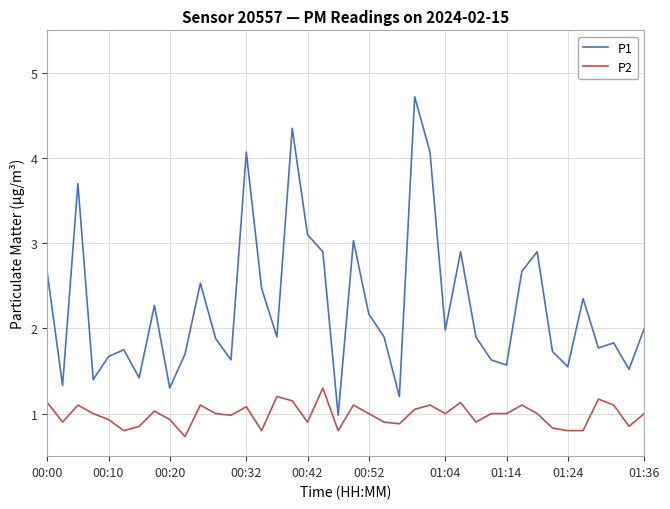

Which series has the widest spread of values?

P1